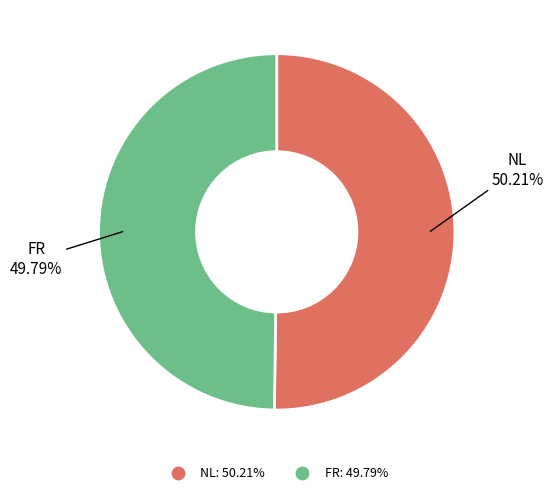

True or false: NL accounts for 50% of the total.

True